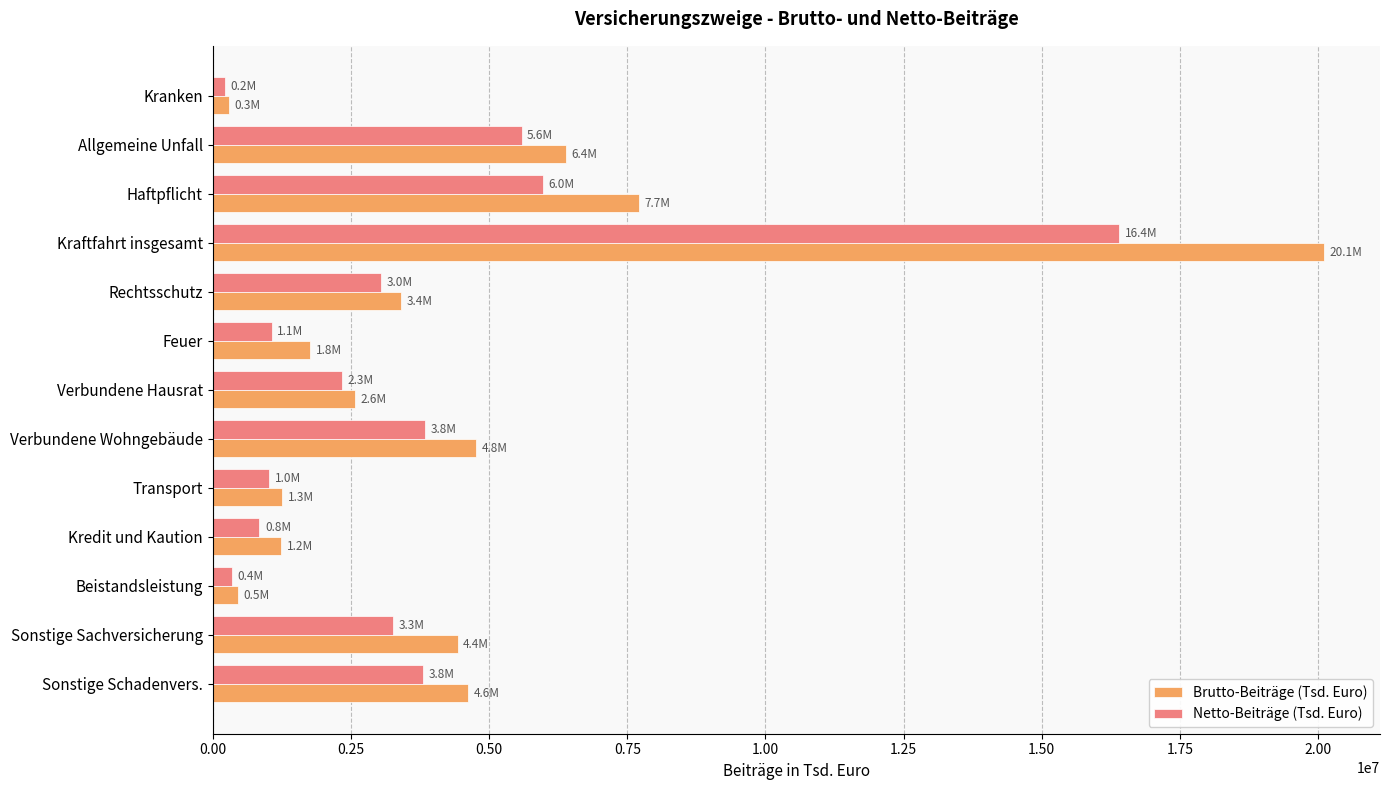

Which category has the highest value in the Netto-Beiträge (Tsd. Euro) series?

Kraftfahrt insgesamt